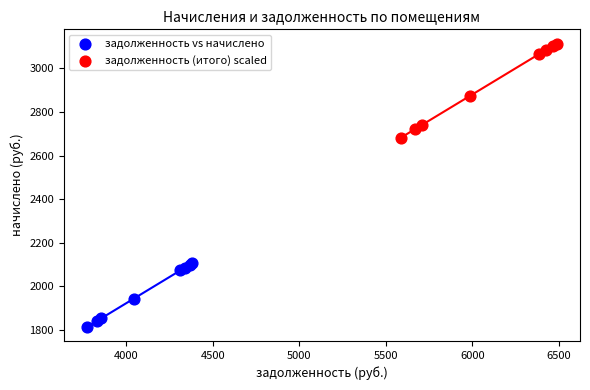

What are all the series names shown in the legend?

задолженность vs начислено, задолженность (итого) scaled